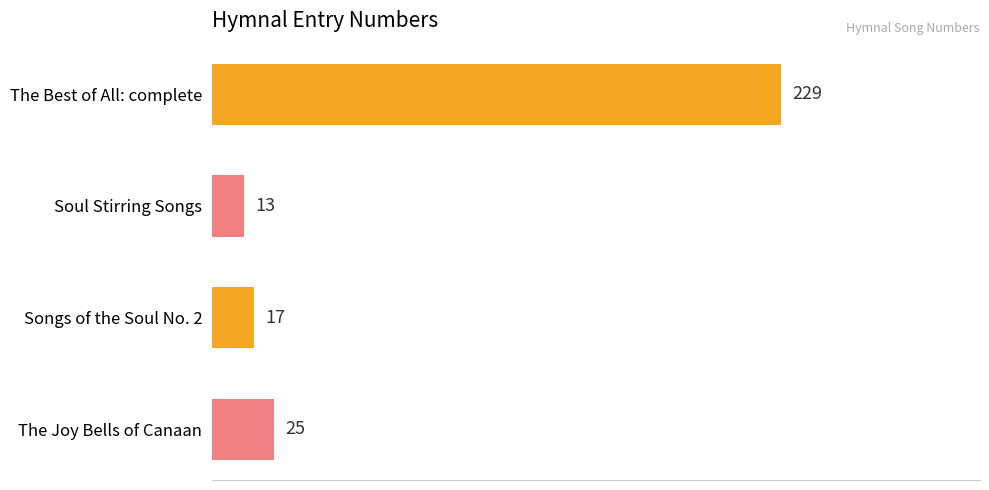

Where is the data nearest to the value 121?

The Joy Bells of Canaan